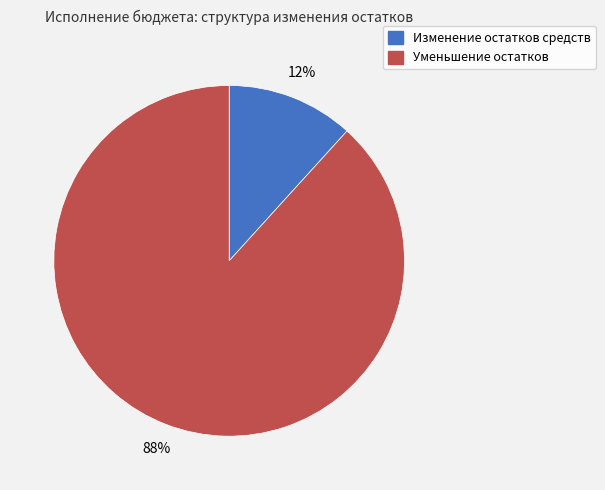

Which has a higher value, Изменение остатков средств or Уменьшение остатков?

Уменьшение остатков